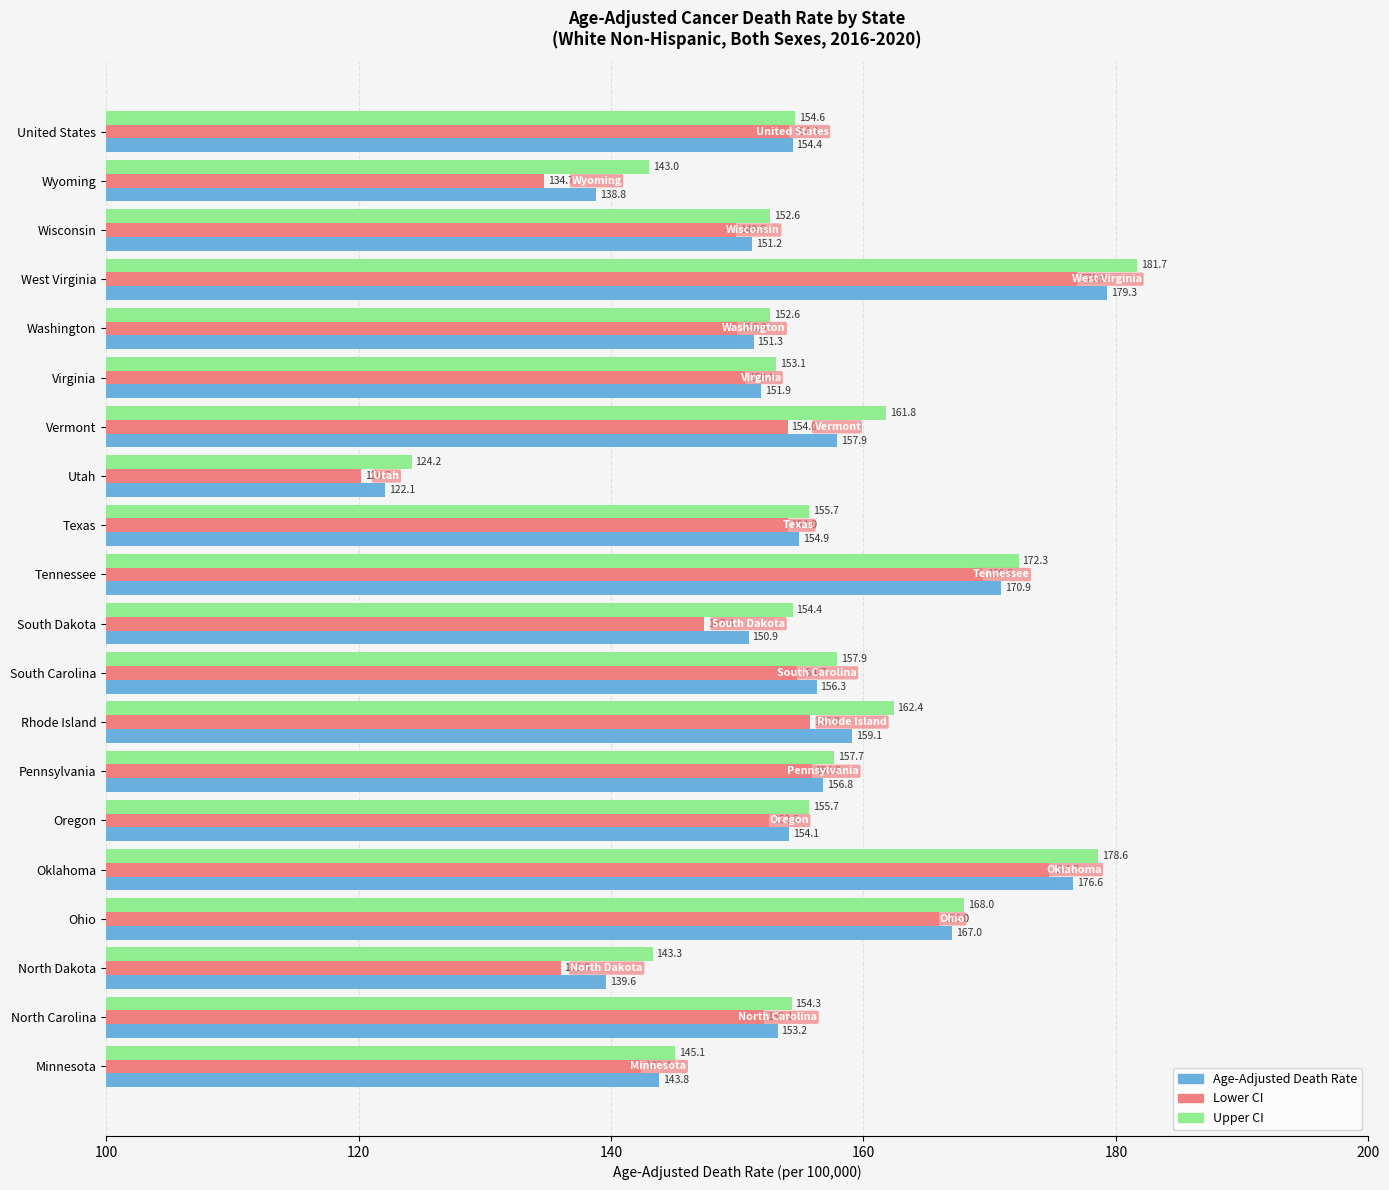

Which series changed the most between West Virginia and Virginia?

Upper CI